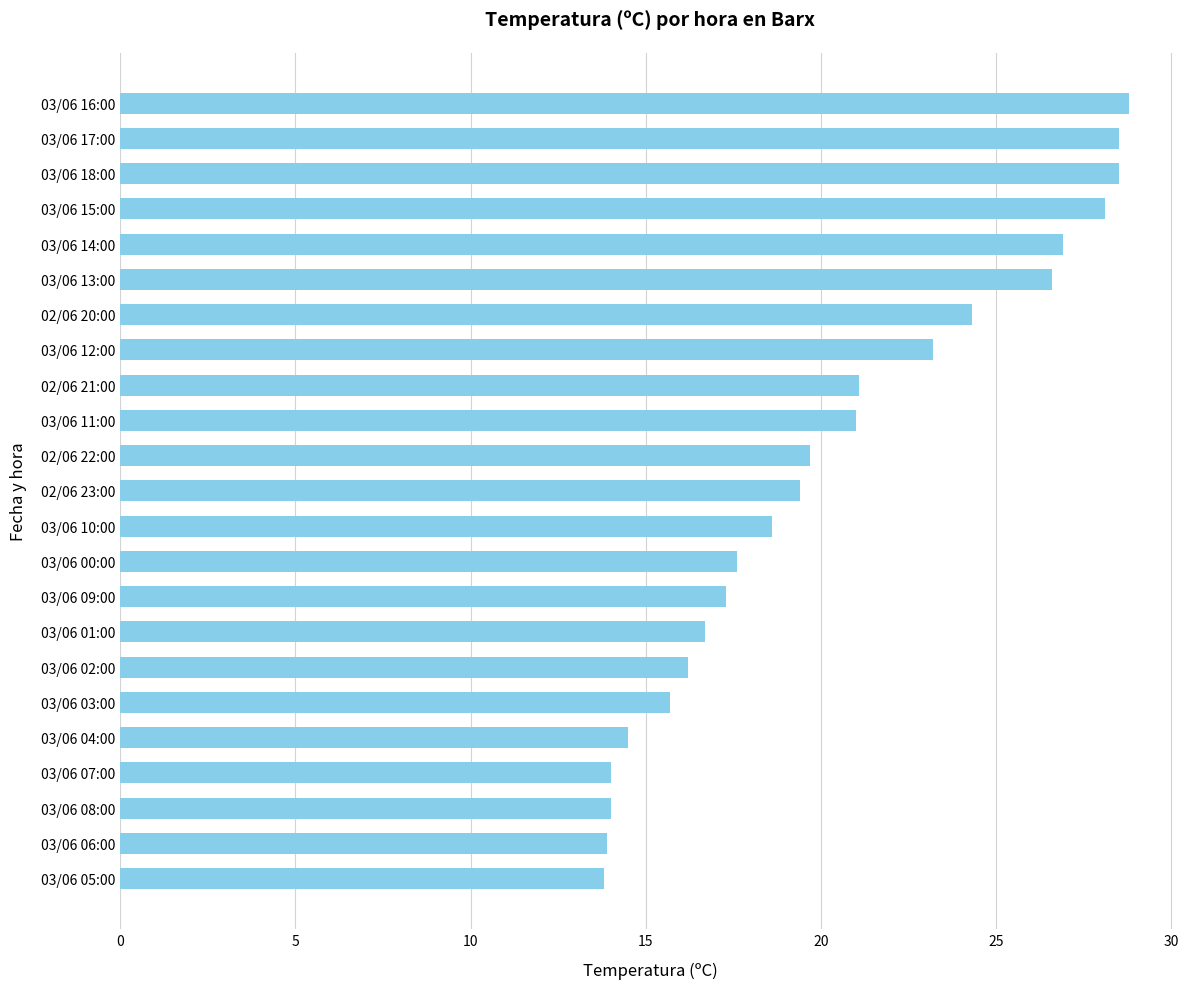

What is the minimum value shown in the chart?

13.8